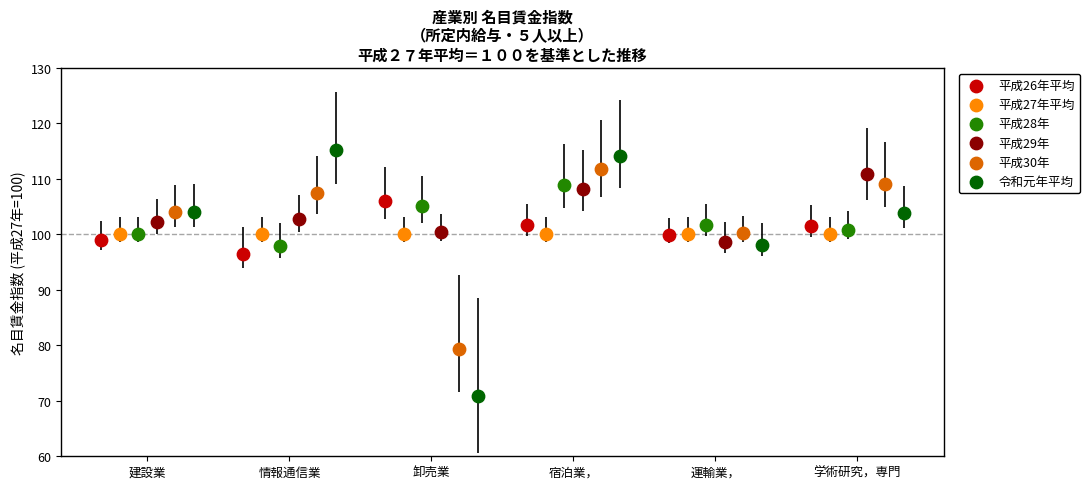

Which series reaches the maximum Y coordinate?

令和元年平均